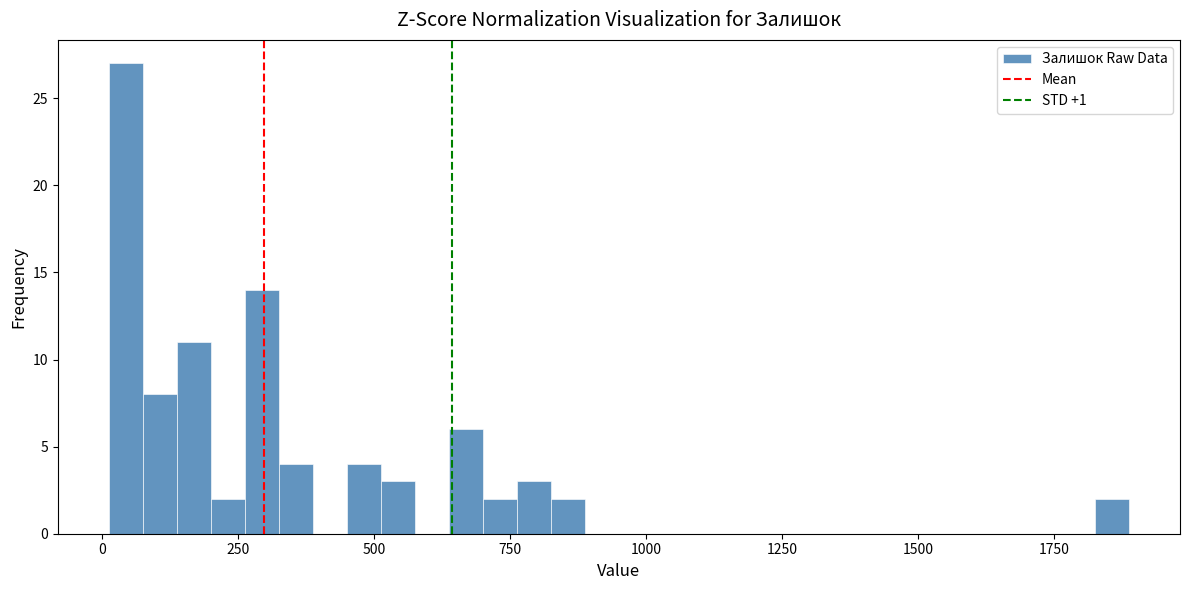

Around what value on the x-axis is the tallest bar? Give the approximate position of its centre, as read against the axis.

50